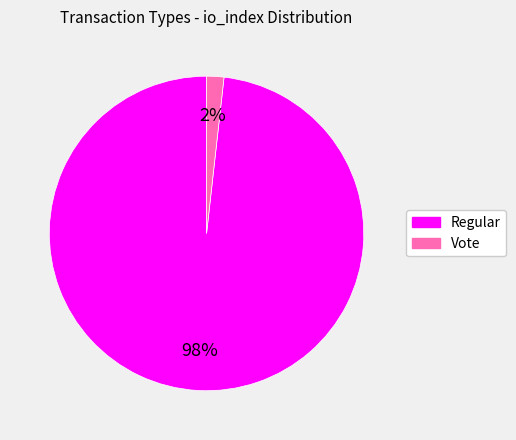

How many segments does this pie chart have?

2